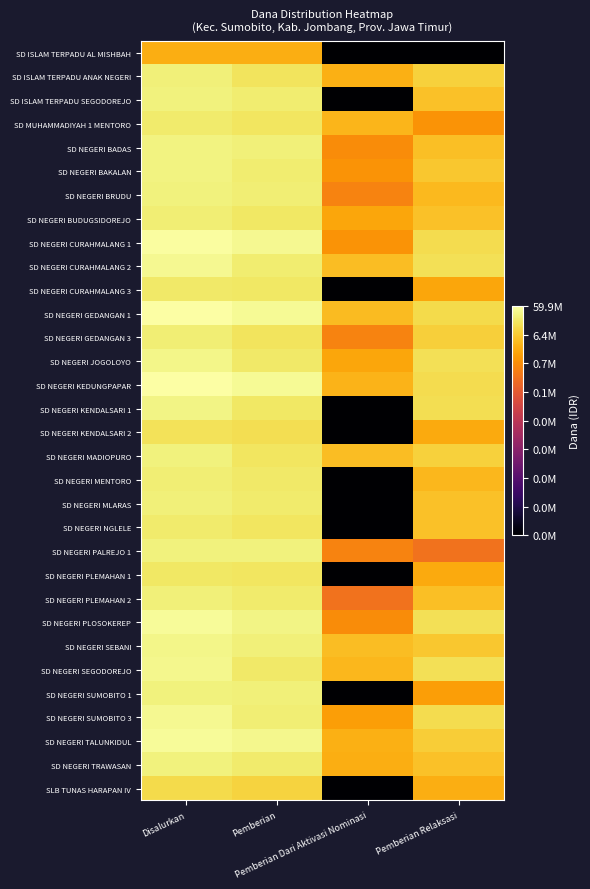

Which label corresponds to the largest value in the chart?

Disalurkan